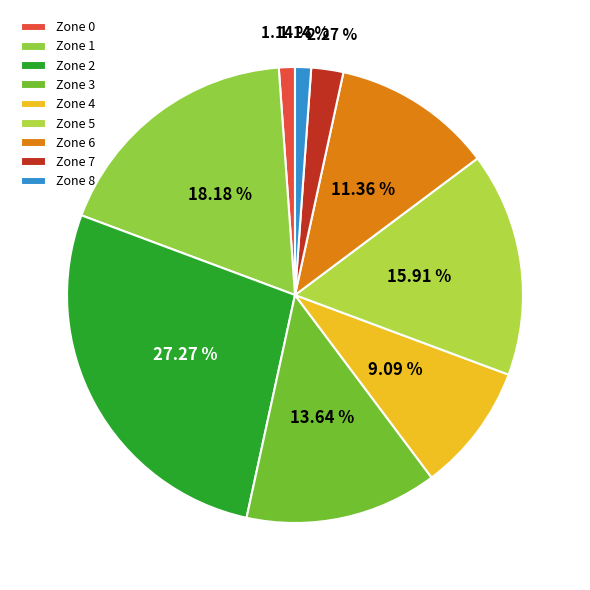

The Zone 1 slice represents 18% of the pie. True or false?

True